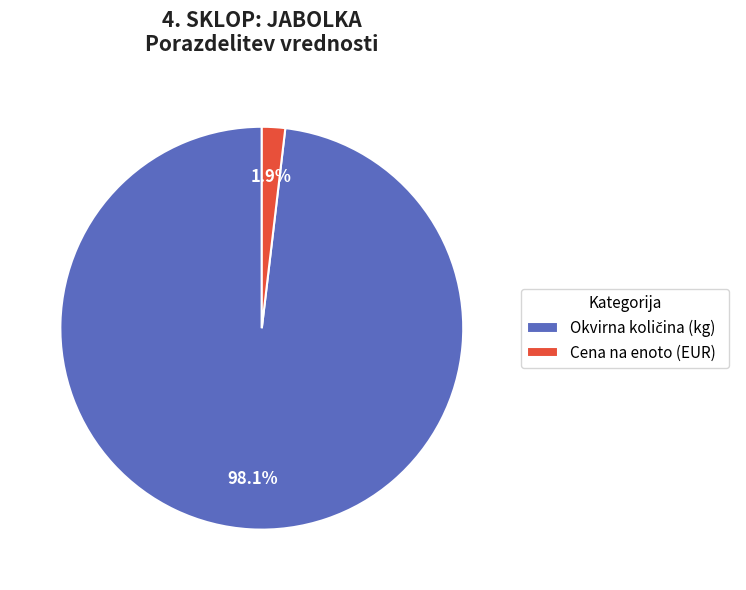

Is there any slice that represents more than half of the pie?

Yes